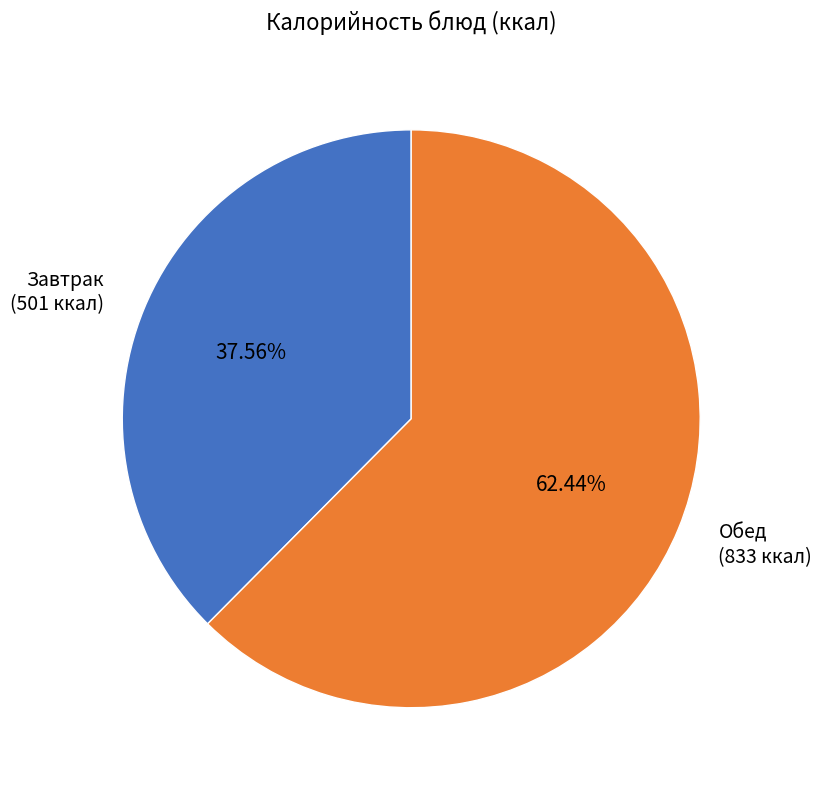

Is there a majority slice in this chart?

Yes